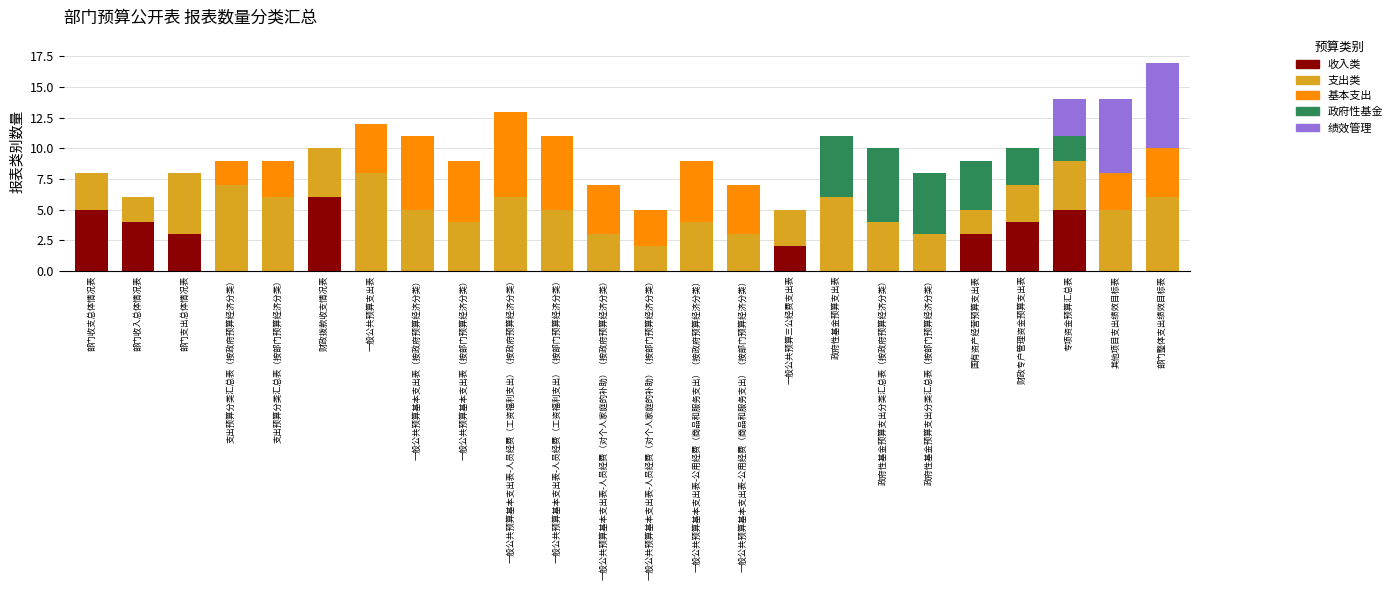

The 收入类 series shows 3 at 支出预算分类汇总表（按部门预算经济分类）. True or false?

False